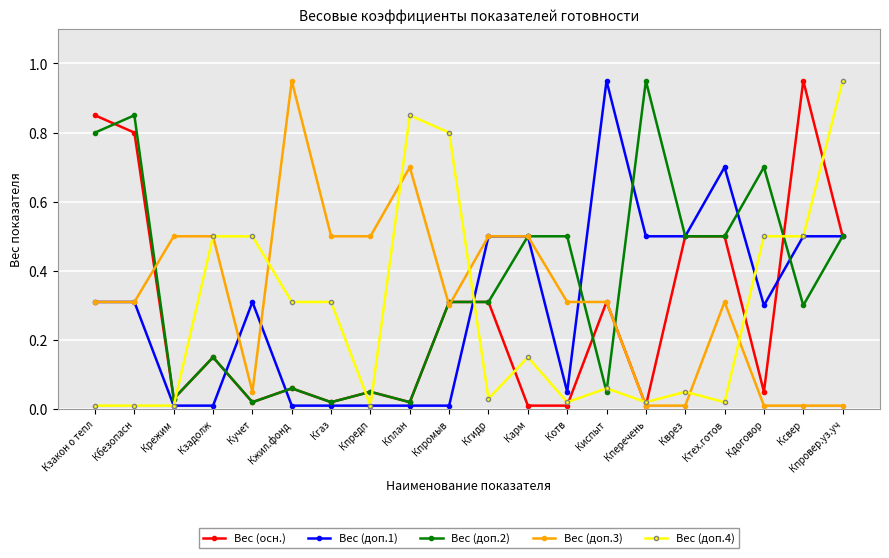

What position from the left is Кзакон о тепл?

1